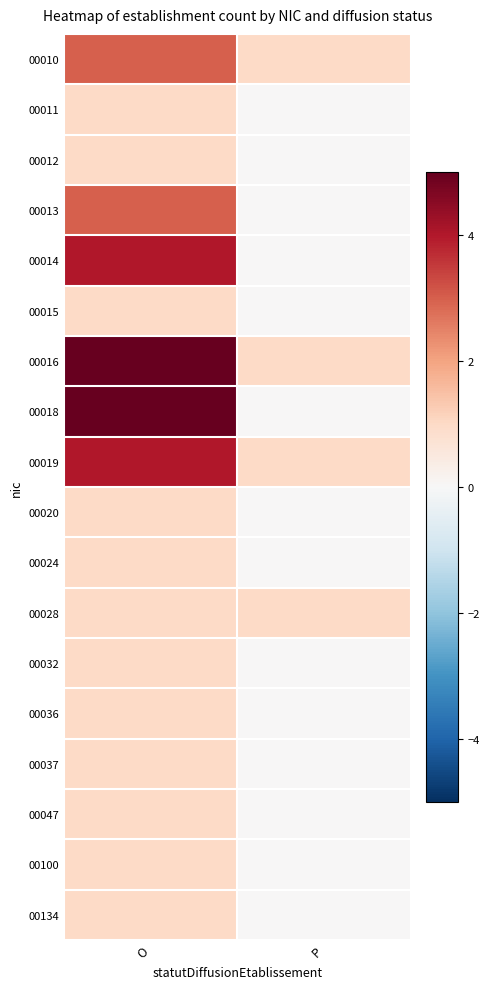

Reading left to right, transcribe all the data shown in this chart.

00010: O=3	P=1
00011: O=1	P=0
00012: O=1	P=0
00013: O=3	P=0
00014: O=4	P=0
00015: O=1	P=0
00016: O=5	P=1
00018: O=5	P=0
00019: O=4	P=1
00020: O=1	P=0
00024: O=1	P=0
00028: O=1	P=1
00032: O=1	P=0
00036: O=1	P=0
00037: O=1	P=0
00047: O=1	P=0
00100: O=1	P=0
00134: O=1	P=0